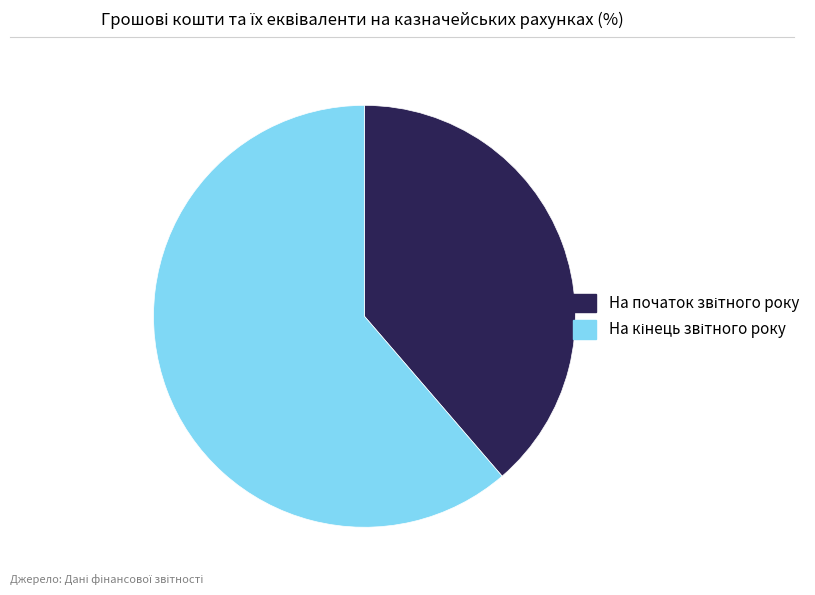

Is there any slice that represents more than half of the pie?

Yes